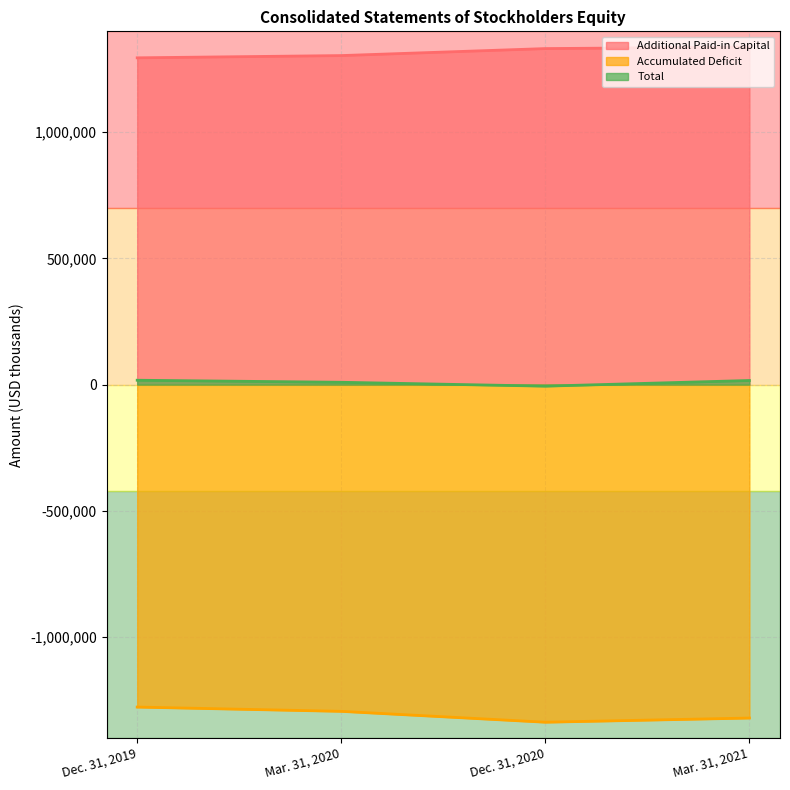

What is the difference between the second highest and minimum values in the Additional Paid-in Capital series?

36643